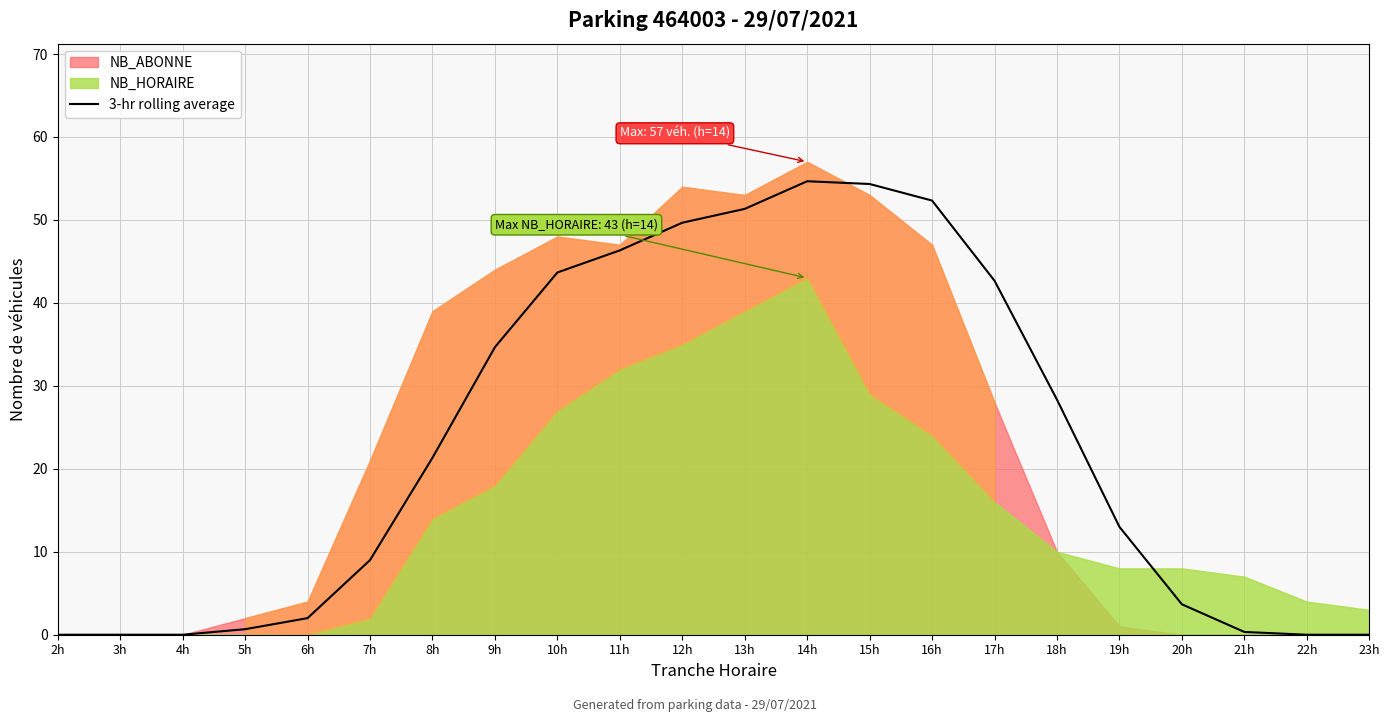

The 3-hr rolling average series shows 54.7 at 14h. True or false?

True